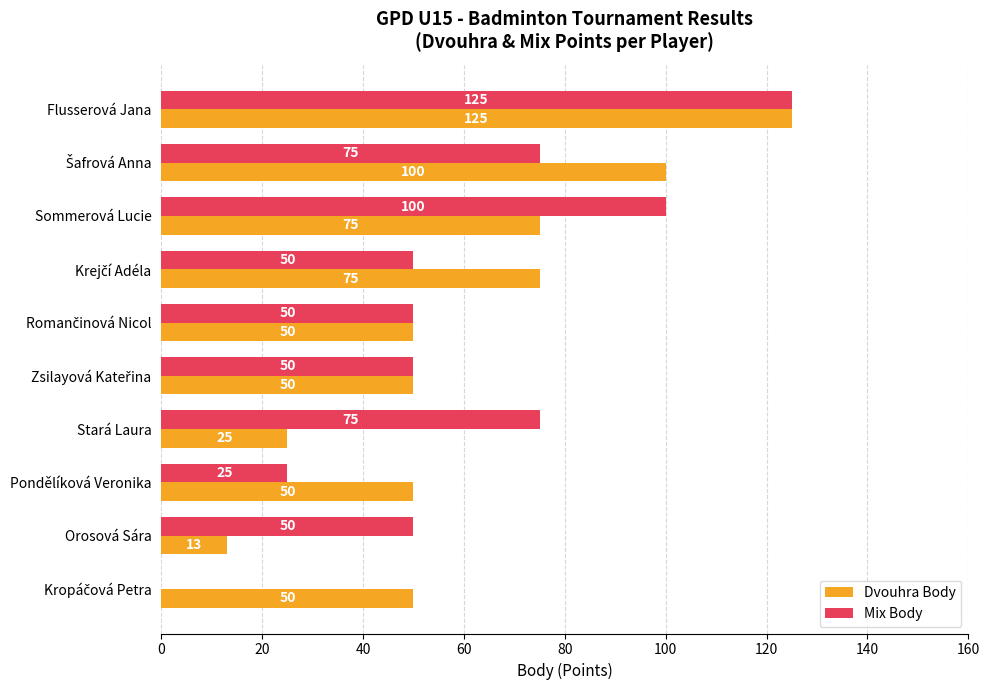

What is the total value across all series at Pondělíková Veronika?

75